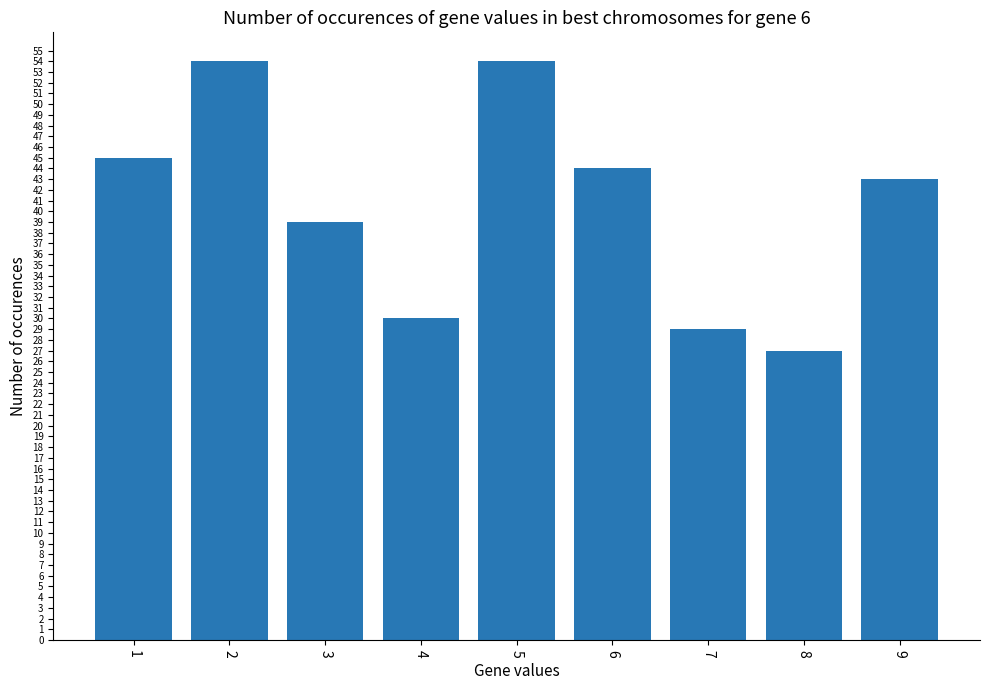

What is the minimum value shown in the chart?

27